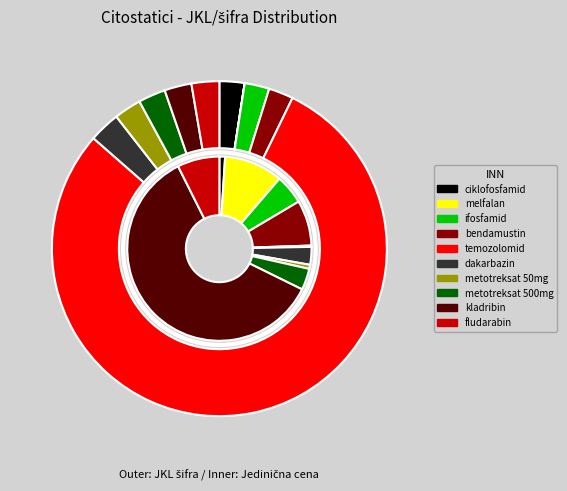

To the nearest percent, what portion does metotreksat 500mg represent?

3%